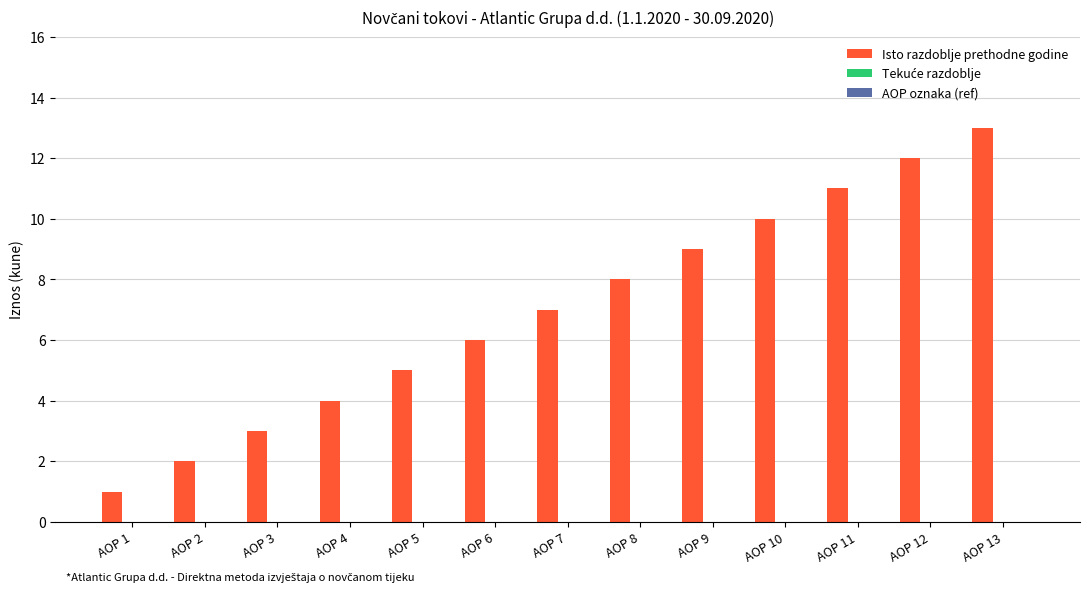

How many bars are there in total?

13